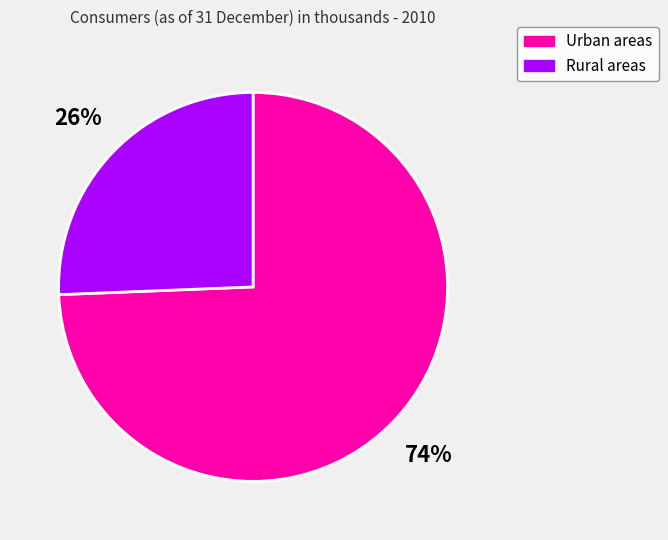

Rank the categories by value from highest to lowest.

Urban areas, Rural areas